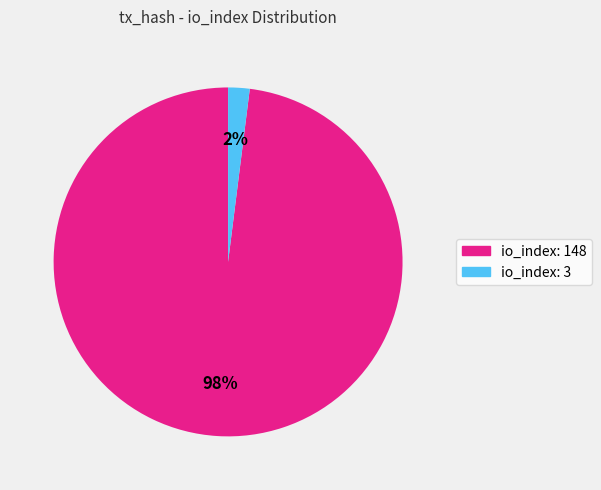

What is the smallest slice in the pie chart?

io_index: 3